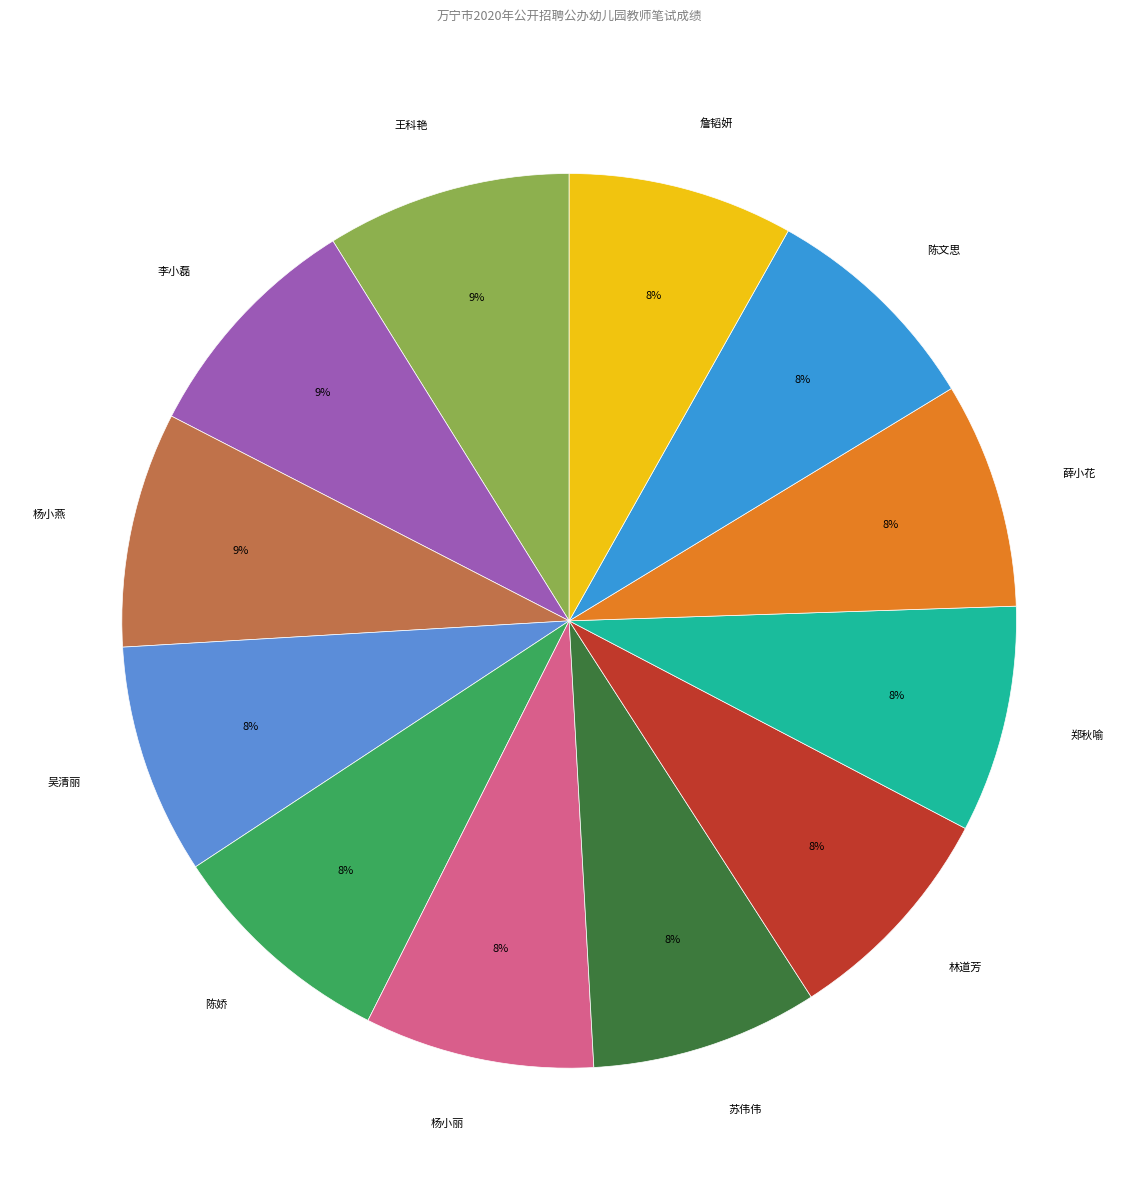

To the nearest percent, what portion does 杨小丽 represent?

8%